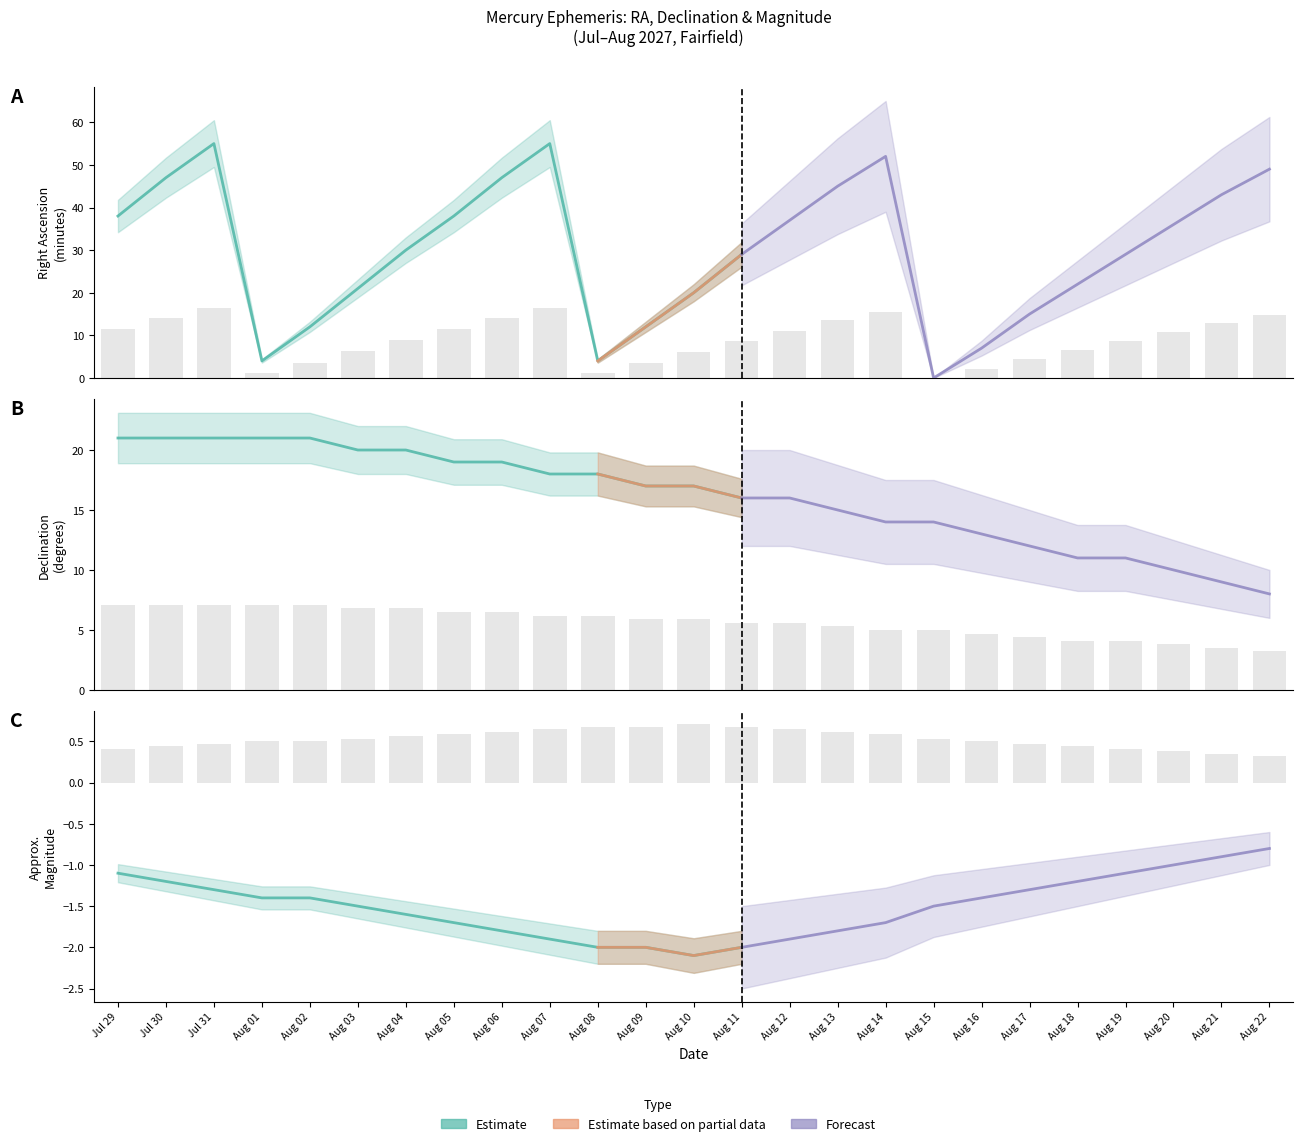

Which has a higher value, Aug 11 or Jul 31?

Jul 31